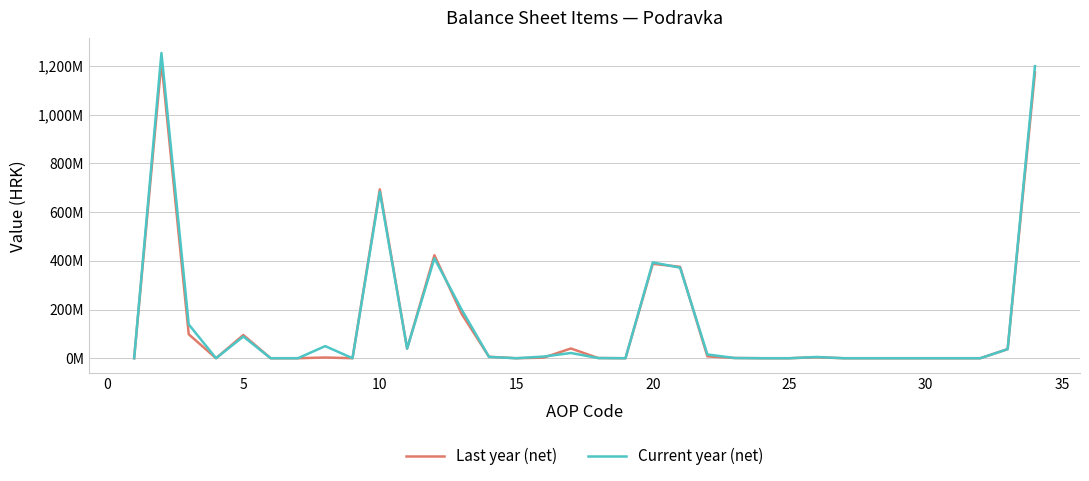

Rank the series by their maximum value, from highest to lowest.

Current year (net), Last year (net)